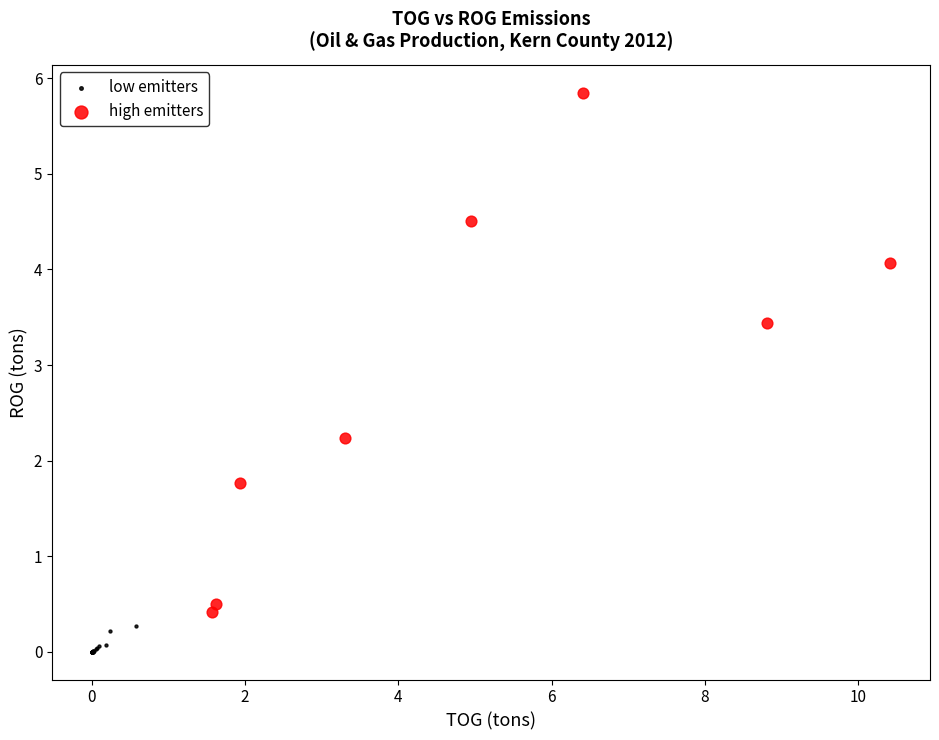

Which series reaches the maximum Y coordinate?

high emitters